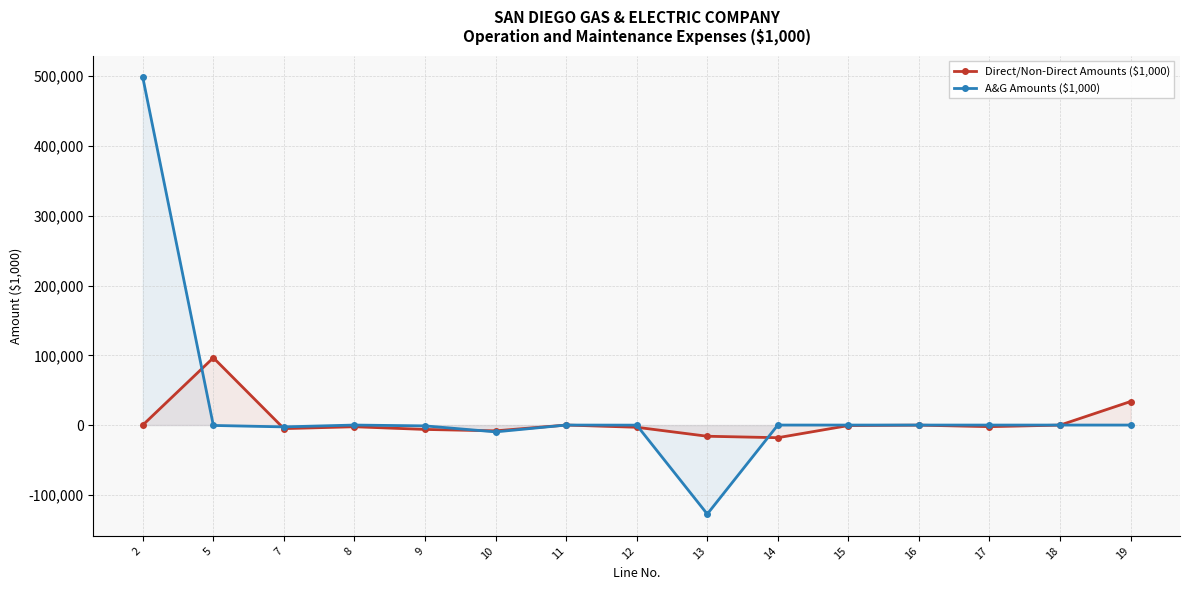

How many values in the A&G Amounts ($1,000) series are below 0?

6